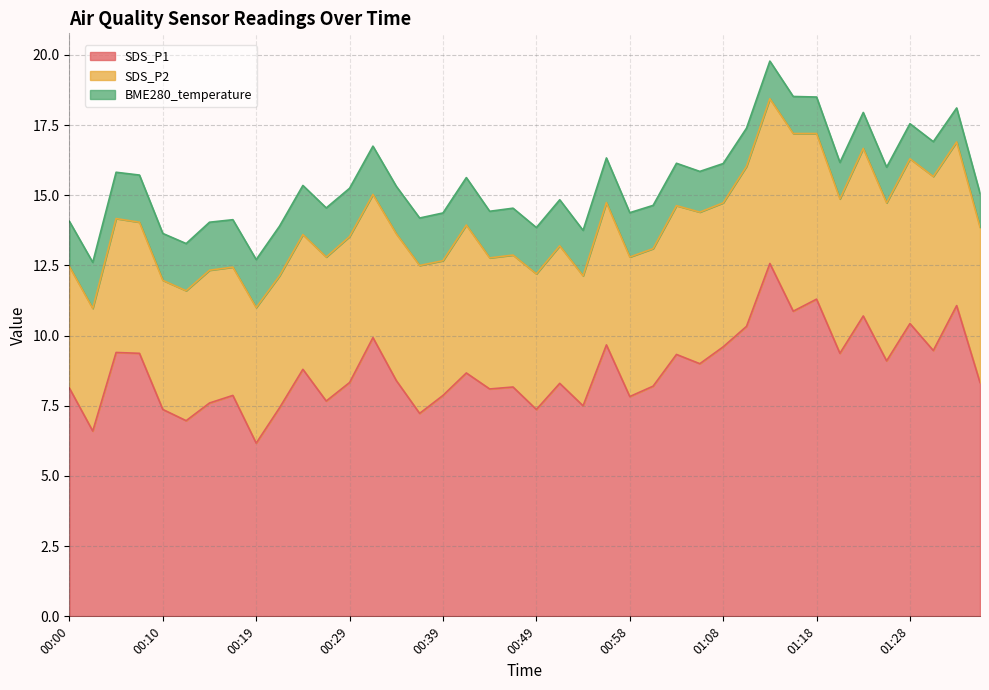

Is it true that SDS_P1 equals 2.2 at 00:17?

False